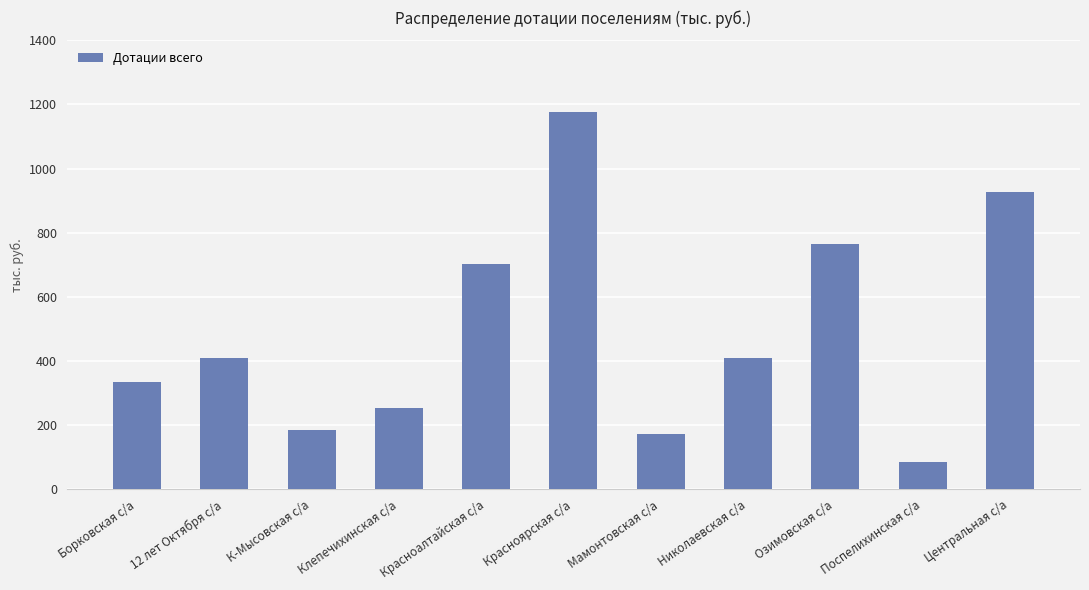

What is the value of the 9th bar from the left?

764.7